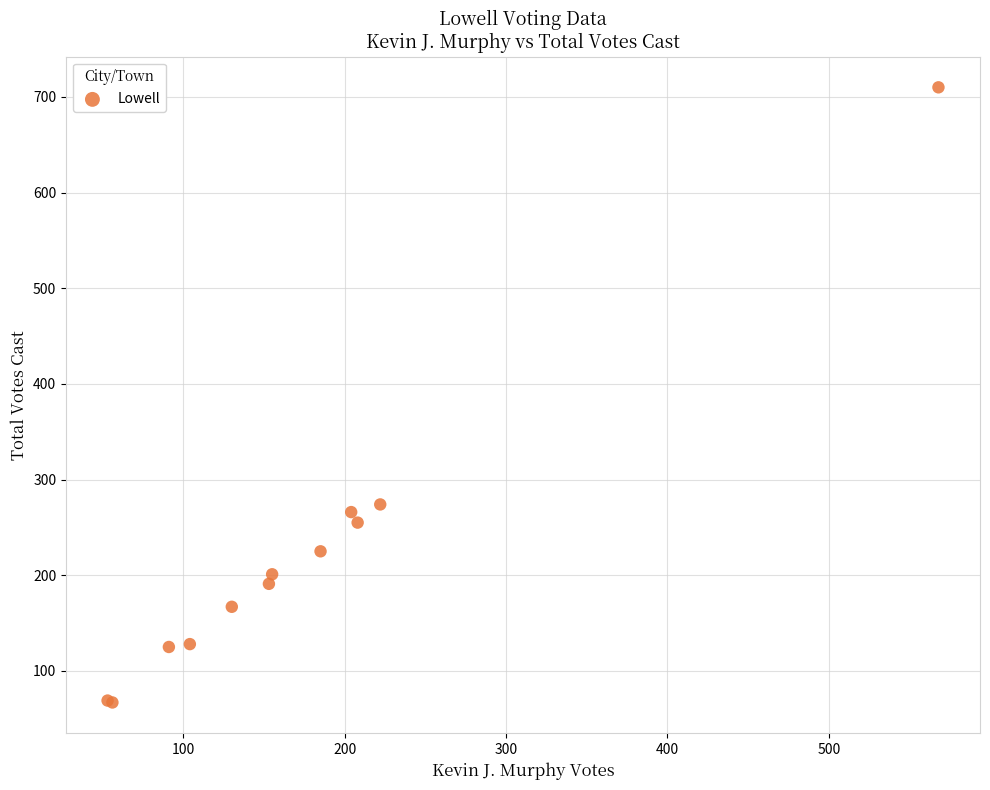

What Y value in the scatter plot is closest to 388?

274